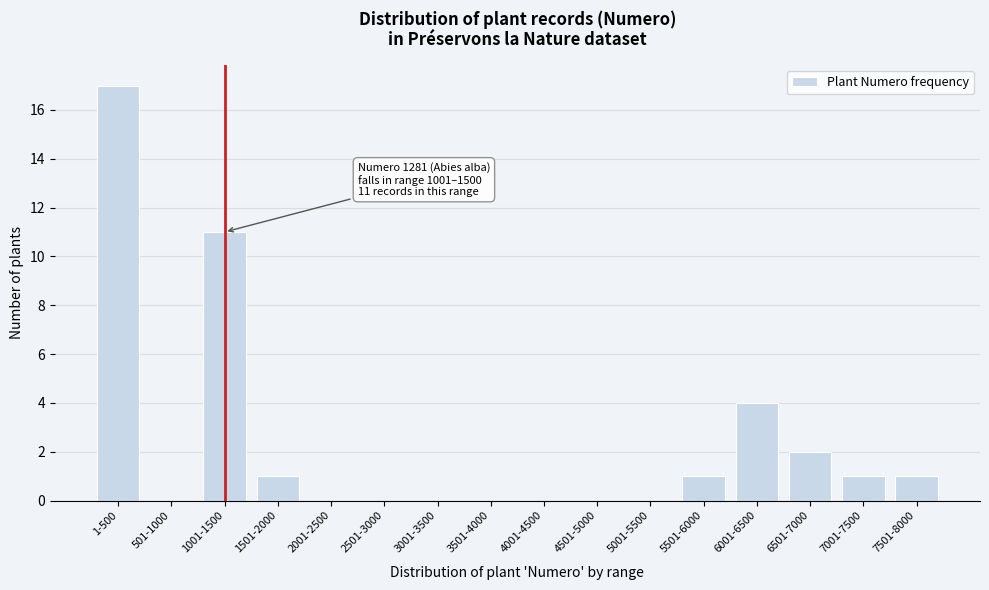

Reading left to right, list all the values displayed in this chart.

1-500=17	501-1000=0	1001-1500=11	1501-2000=1	2001-2500=0	2501-3000=0	3001-3500=0	3501-4000=0	4001-4500=0	4501-5000=0	5001-5500=0	5501-6000=1	6001-6500=4	6501-7000=2	7001-7500=1	7501-8000=1